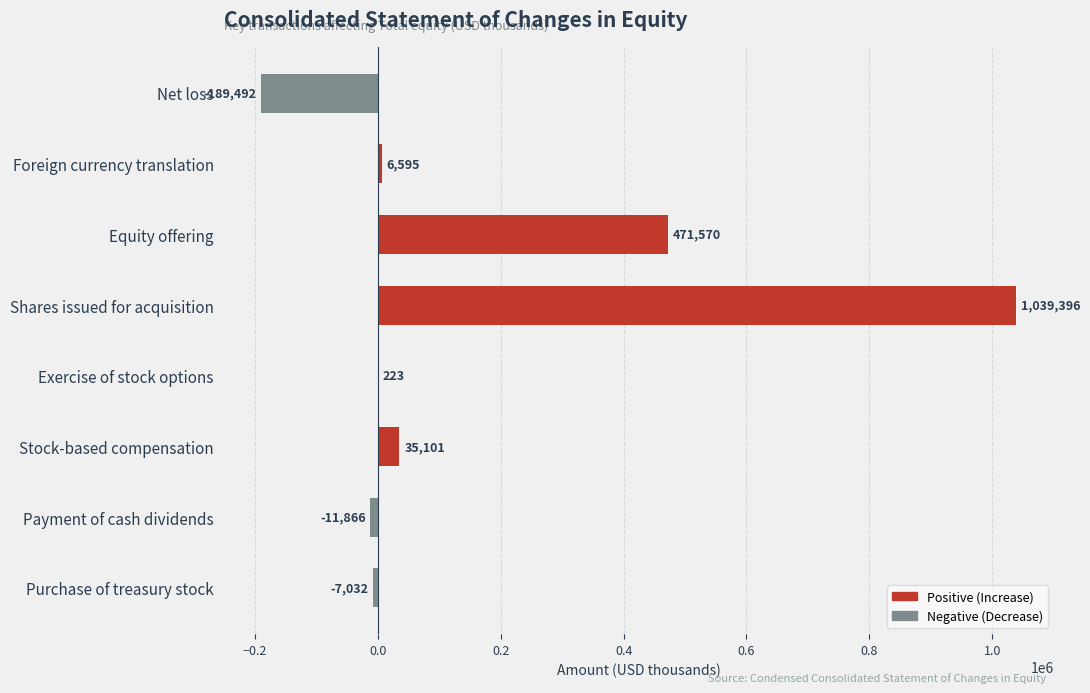

The value at Shares issued for acquisition is 1039396. True or false?

True